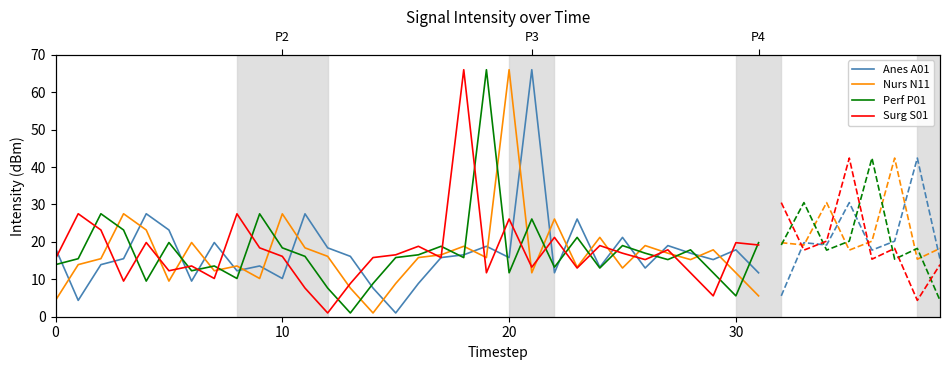

What is the value of the Nurs N11 point at the 7th from the left?

19.8